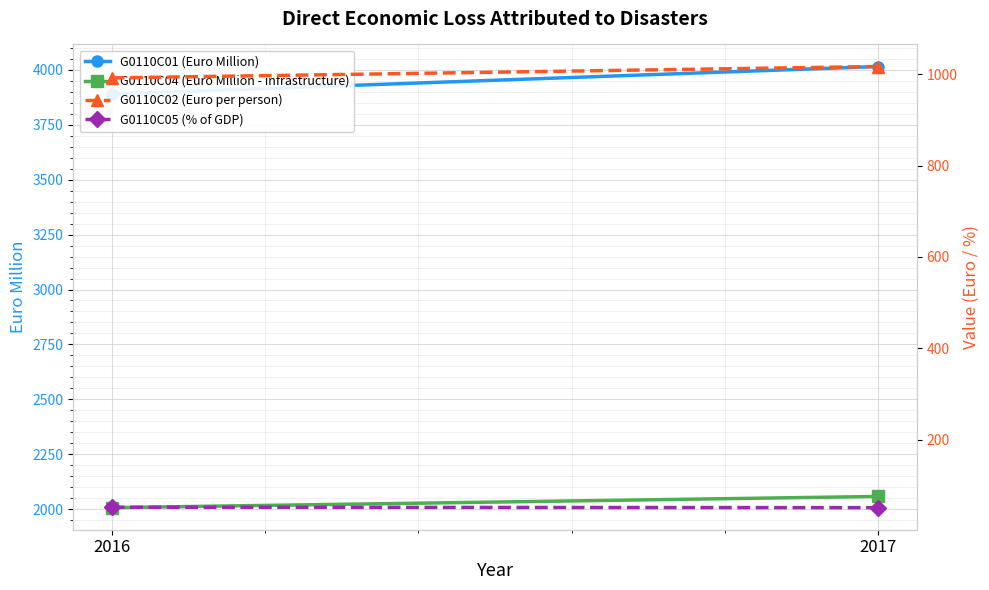

What is the difference between the highest and lowest values at 2016?

3837